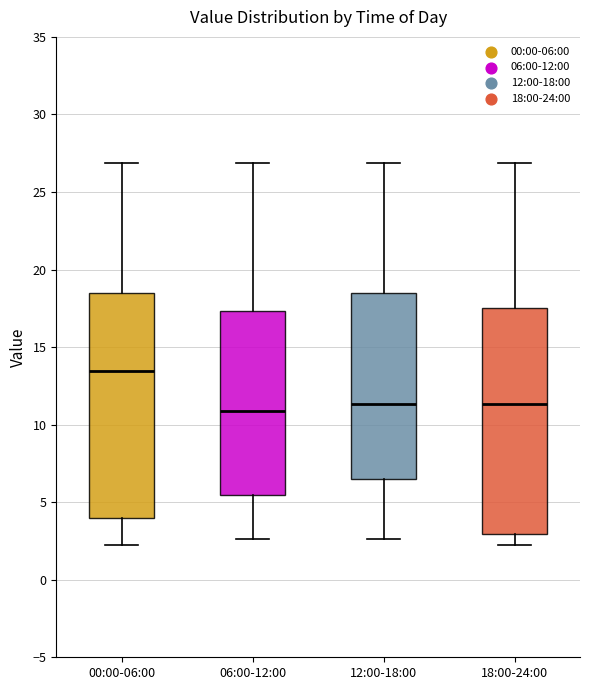

Reading left to right, read every box against the y-axis: the position of its median line, the range the box covers, and the ends of its whiskers. The values are not printed on the chart, so give them approximately, as read against the axis.

00:00-06:00: median 13.5, box 4.0 to 18.5, whiskers 2.0 to 27.0
06:00-12:00: median 11.0, box 5.5 to 17.5, whiskers 2.5 to 27.0
12:00-18:00: median 11.5, box 6.5 to 18.5, whiskers 2.5 to 27.0
18:00-24:00: median 11.5, box 3.0 to 17.5, whiskers 2.0 to 27.0